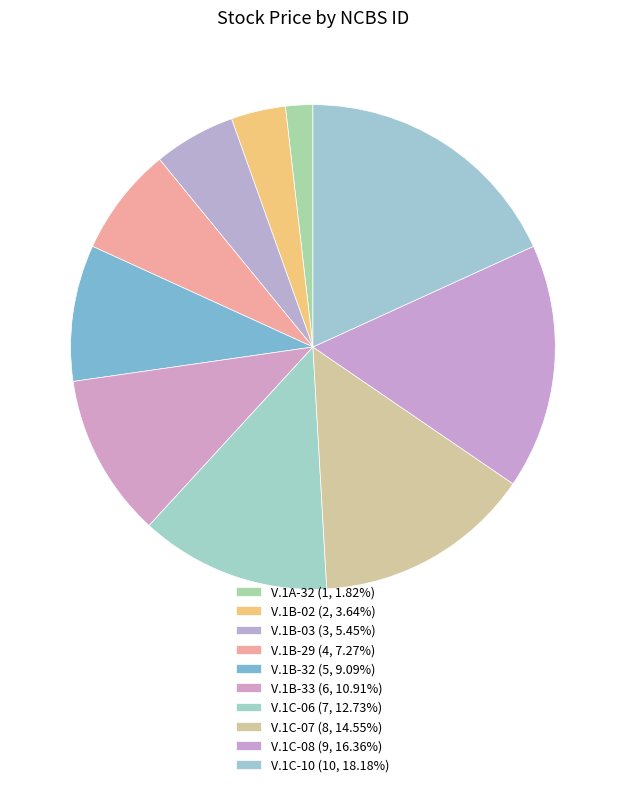

To the nearest percent, what portion does V.1C-08 represent?

16%